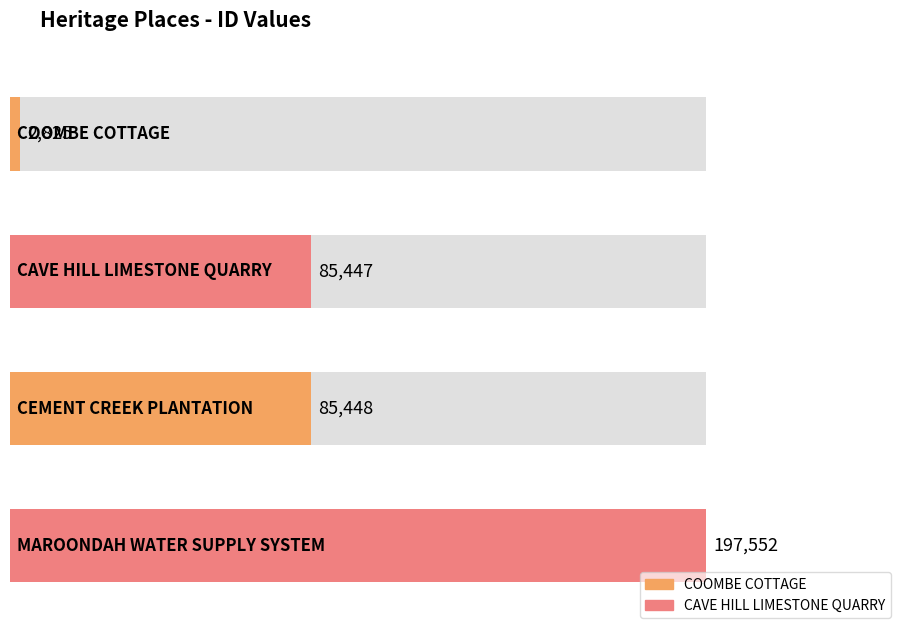

What is the sum of all values?

371272